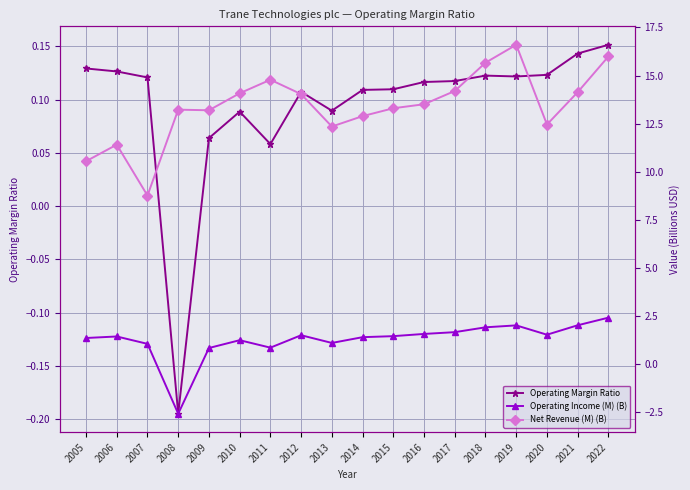

Is it true that Operating Income (M) (B) equals 0.9 at 2005?

False